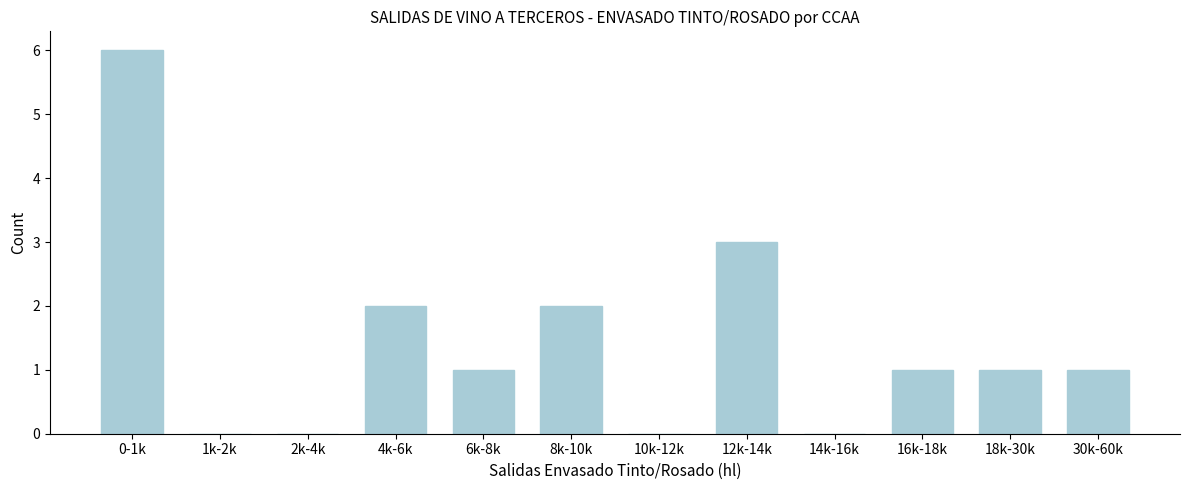

Reading left to right, list all the values displayed in this chart.

0-1k=6	1k-2k=0	2k-4k=0	4k-6k=2	6k-8k=1	8k-10k=2	10k-12k=0	12k-14k=3	14k-16k=0	16k-18k=1	18k-30k=1	30k-60k=1